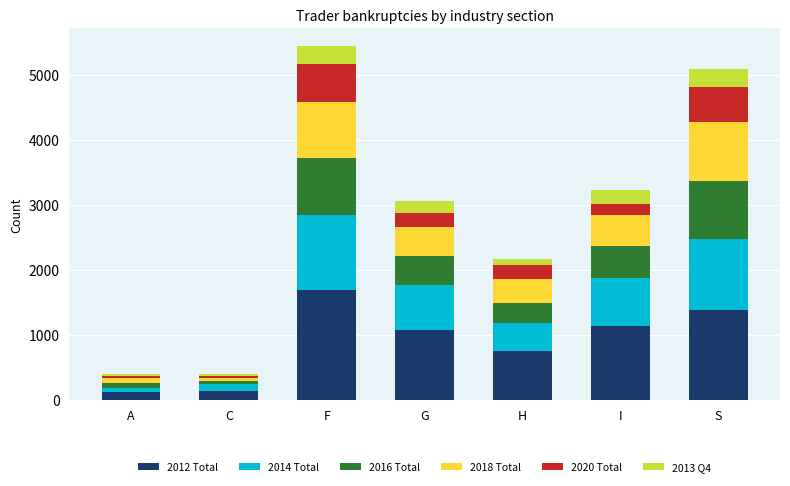

What is the total value across all series at G?

3058